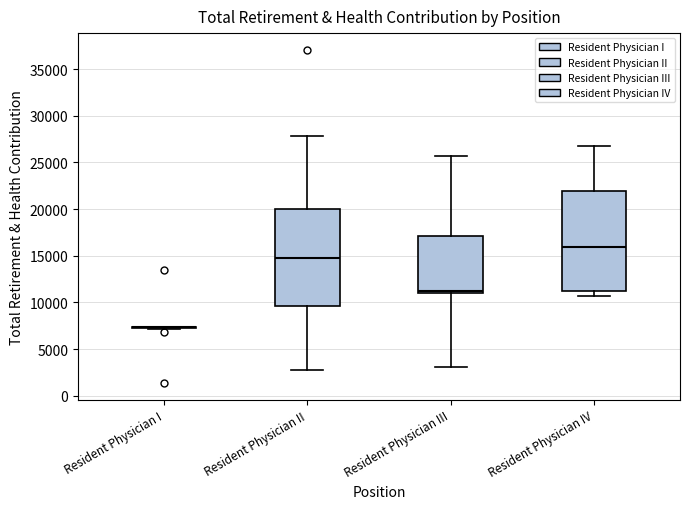

Reading left to right, transcribe this box plot: for each box, give where its median line is, the range the box spans, and where its two whiskers end, as read against the y-axis. The values are not printed on the chart, so give them approximately, as read against the axis.

Resident Physician I: box collapsed to a line at 7500, whiskers 7000 to 7500
Resident Physician II: median 14500, box 9500 to 20000, whiskers 2500 to 28000
Resident Physician III: median 11000 (just above the box's lower edge), box 11000 to 17000, whiskers 3000 to 25500
Resident Physician IV: median 16000, box 11000 to 22000, whiskers 10500 to 27000